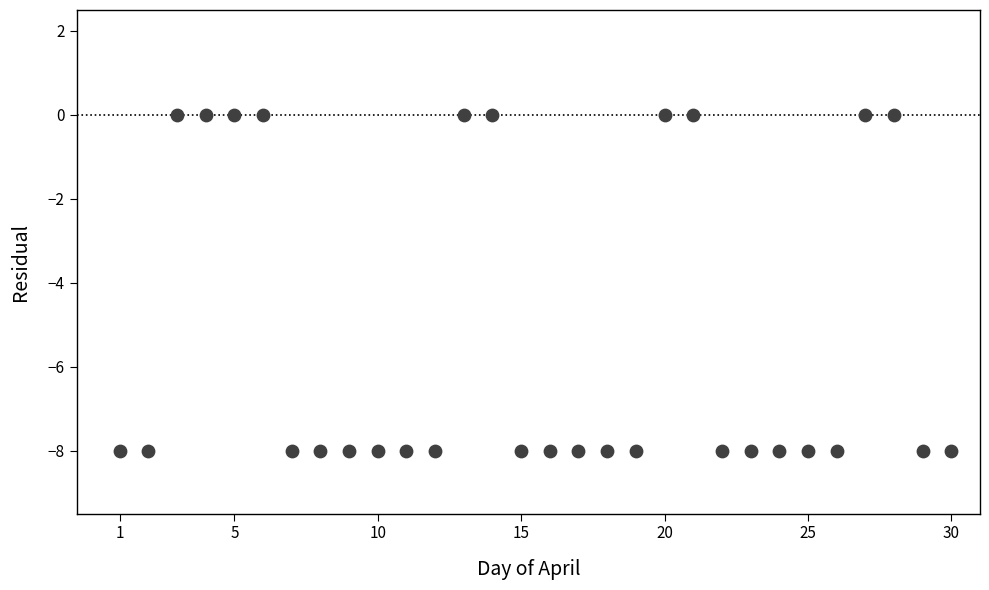

What is the range of Y values (max minus min)?

8